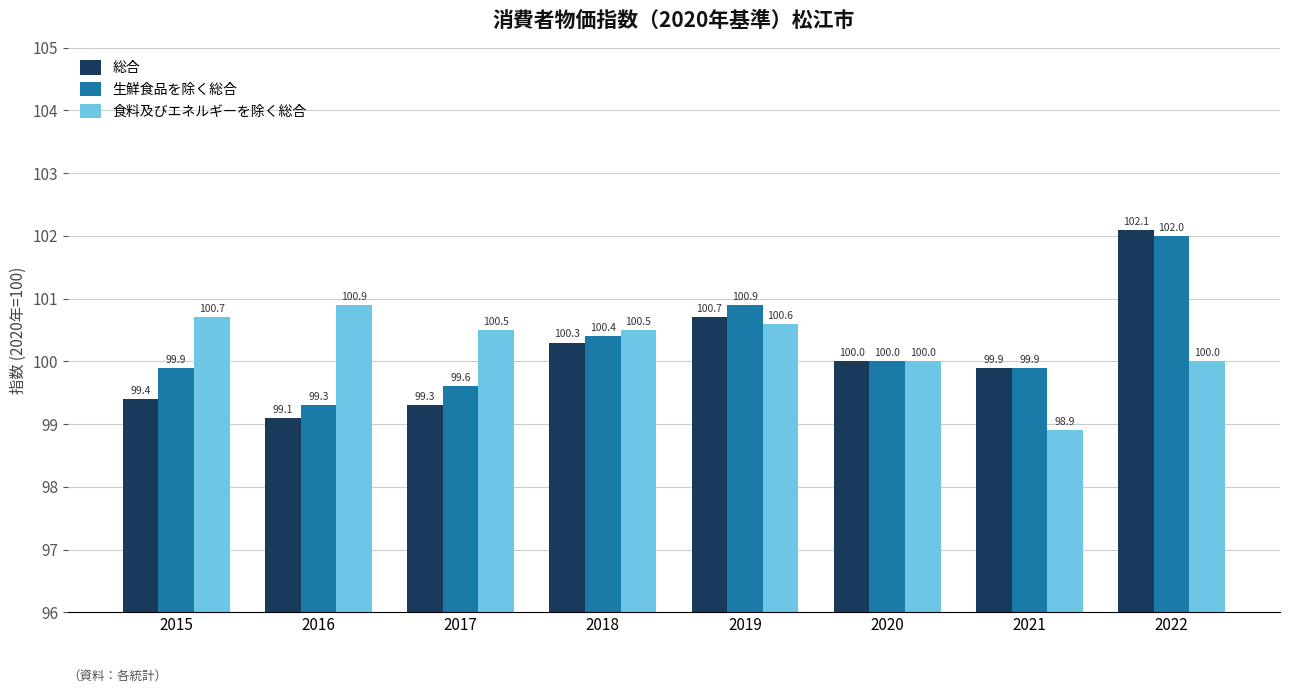

Are the bars horizontal?

No